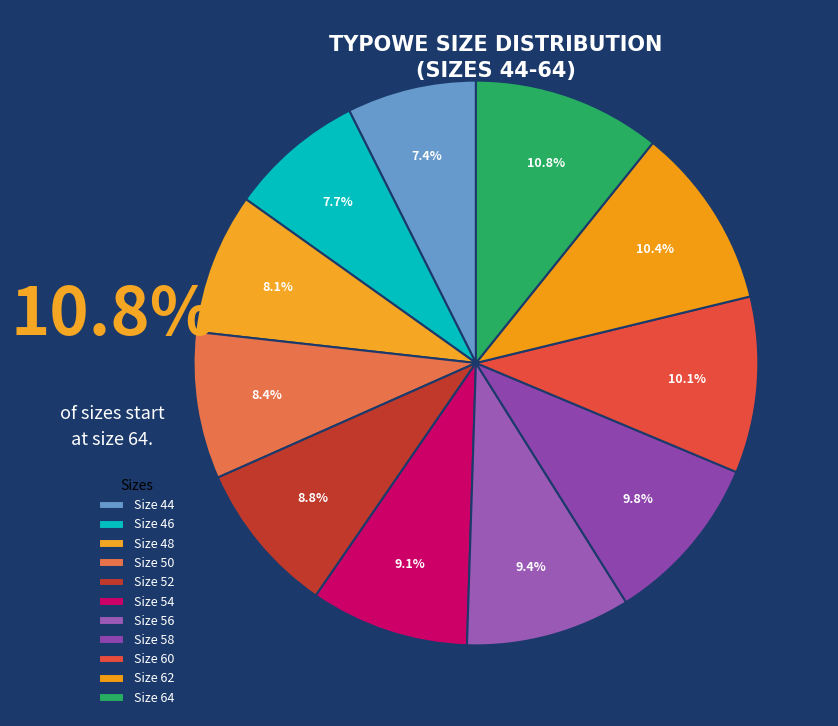

What is the largest slice in the pie chart?

64